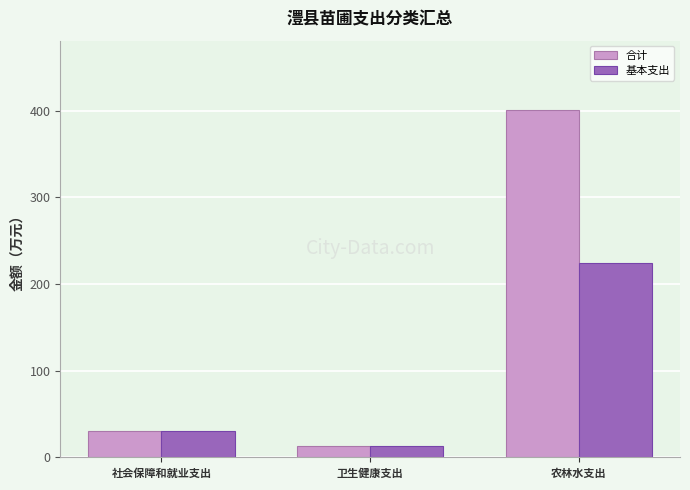

What is the average value of the 基本支出 series?

89.2